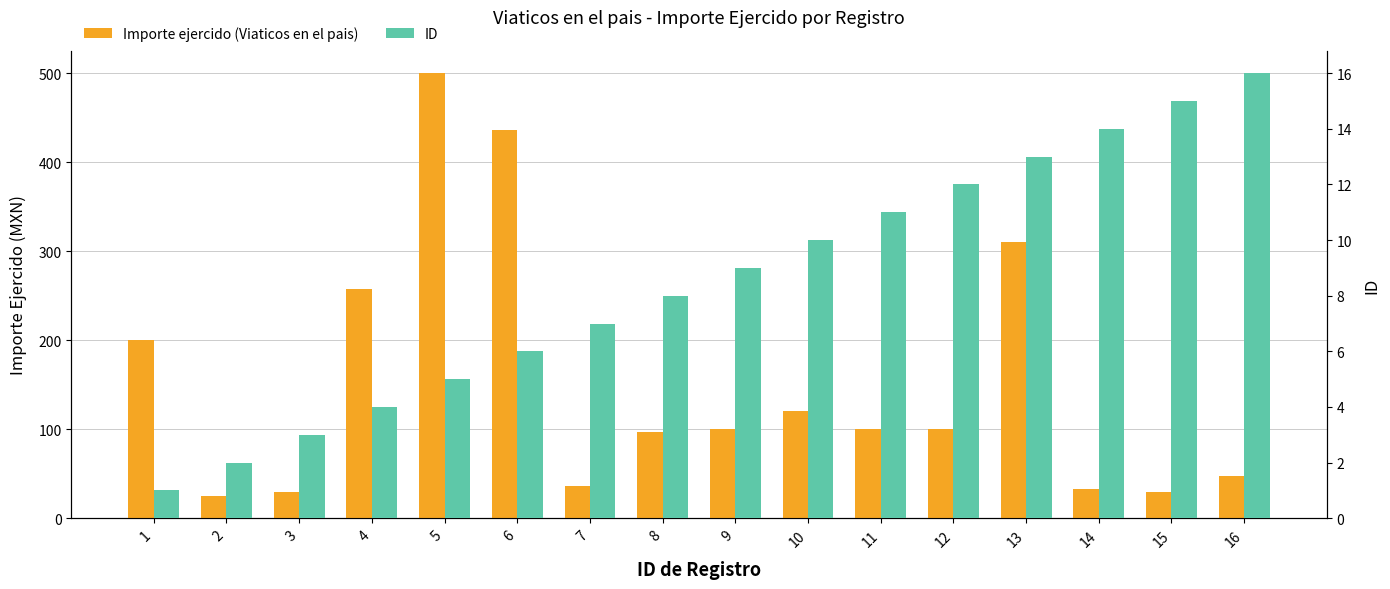

What is the sum of the Importe ejercido (Viaticos en el pais) values at 9 and 6?

535.5